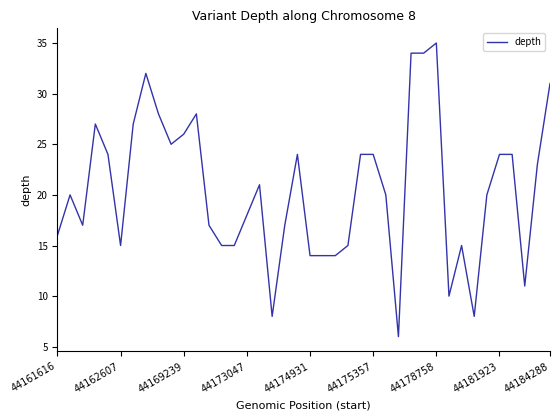

What is the greatest value displayed?

35